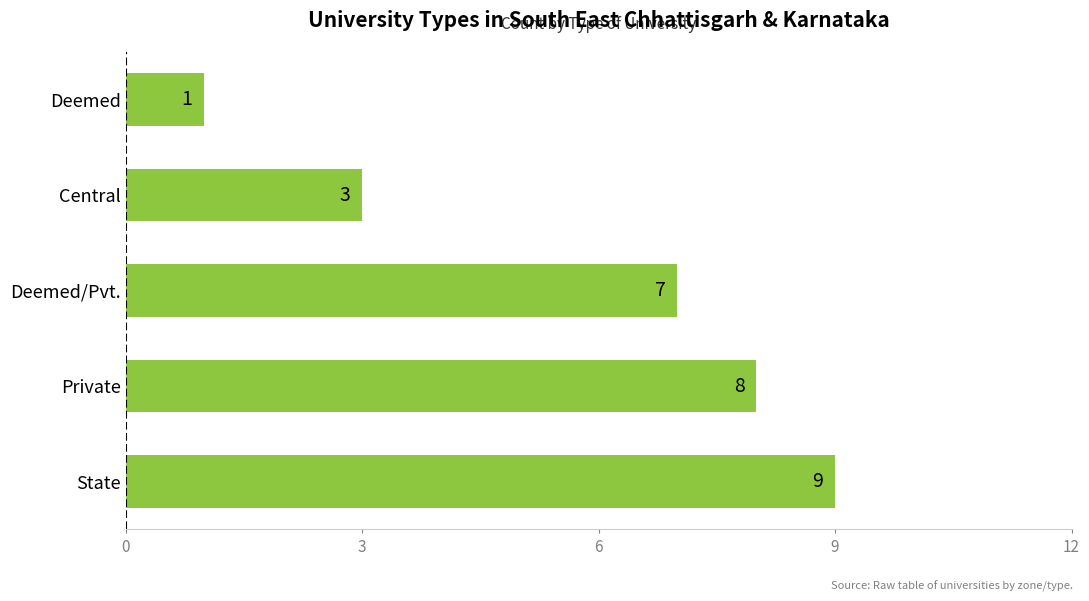

Count the number of categories in the chart.

5